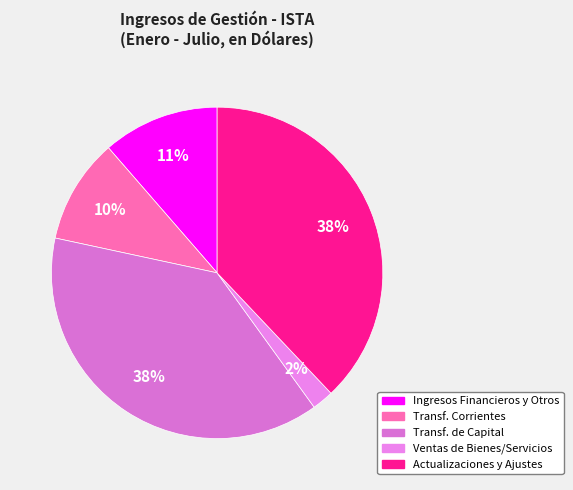

Count the number of slices in the pie.

5